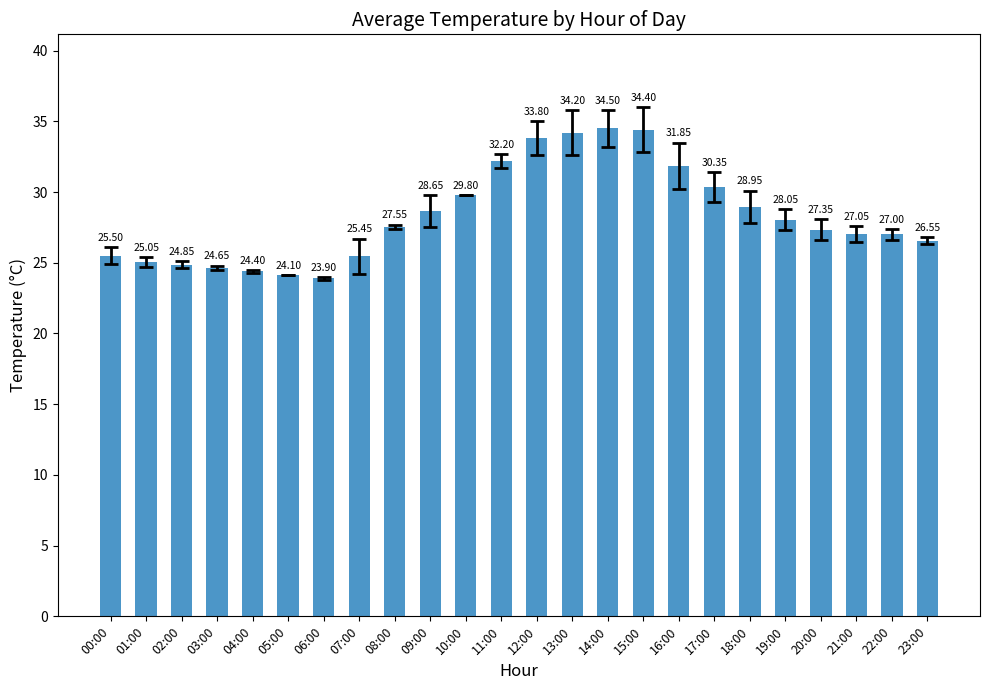

List the labels in order of value, largest first.

14:00, 15:00, 13:00, 12:00, 11:00, 16:00, 17:00, 10:00, 18:00, 09:00, 19:00, 08:00, 20:00, 21:00, 22:00, 23:00, 00:00, 07:00, 01:00, 02:00, 03:00, 04:00, 05:00, 06:00